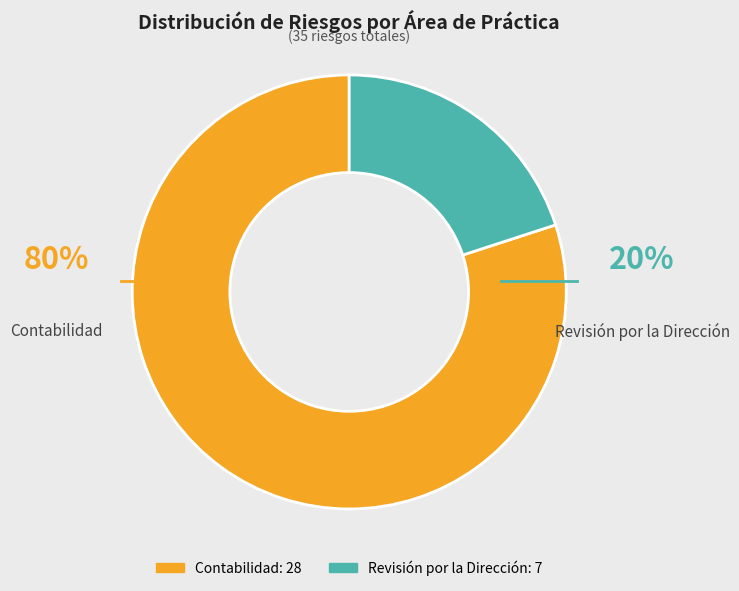

Does any single category account for the majority?

Yes